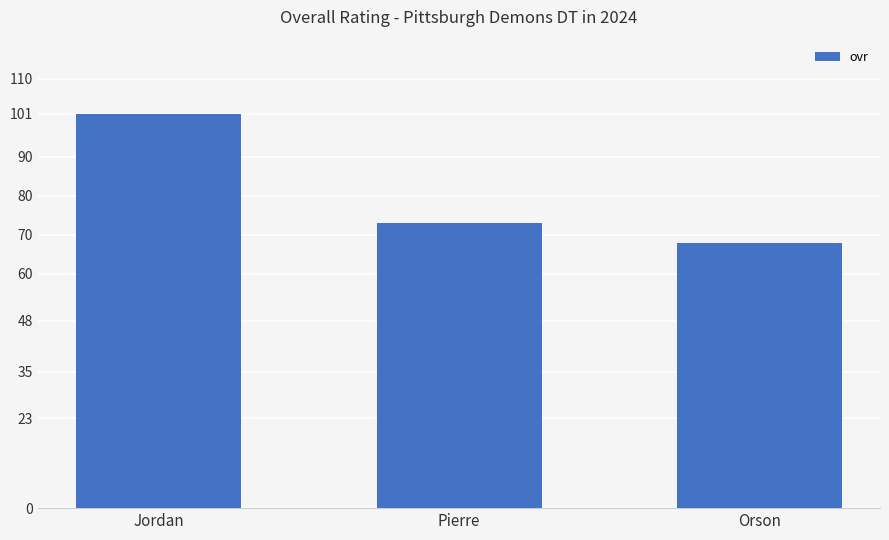

How many values are between 68 and 101?

3